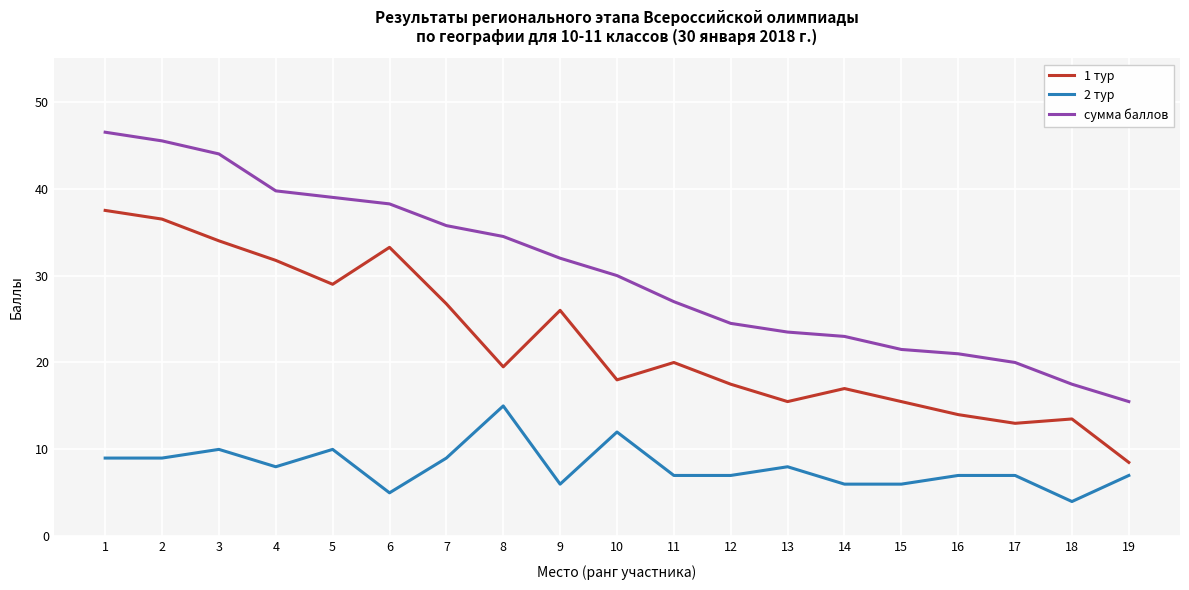

Which series has the largest total across all categories?

сумма баллов